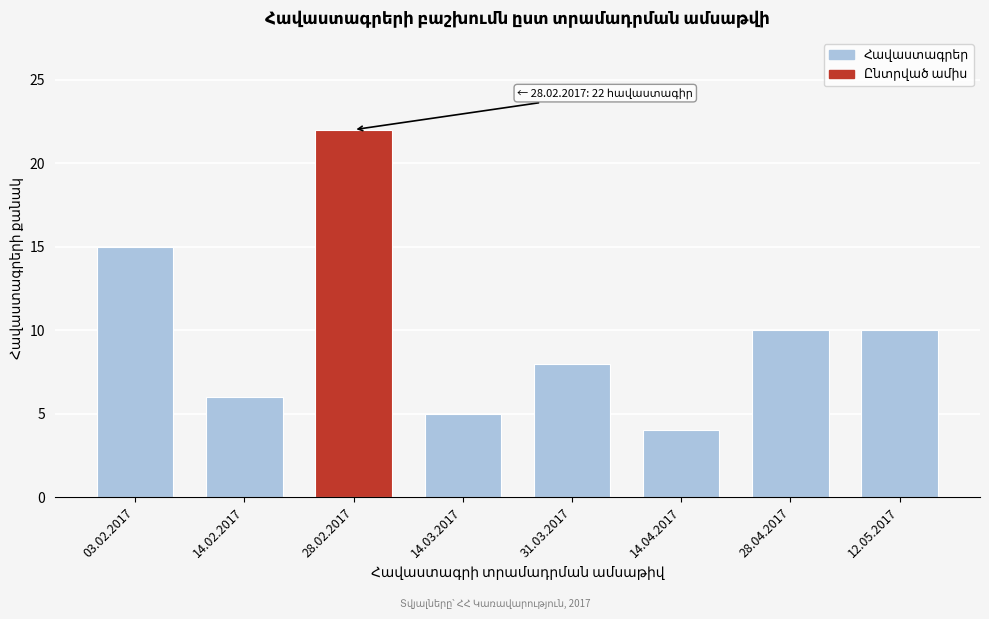

Reading left to right, what are all the values shown in this chart?

03.02.2017=15	14.02.2017=6	28.02.2017=22	14.03.2017=5	31.03.2017=8	14.04.2017=4	28.04.2017=10	12.05.2017=10